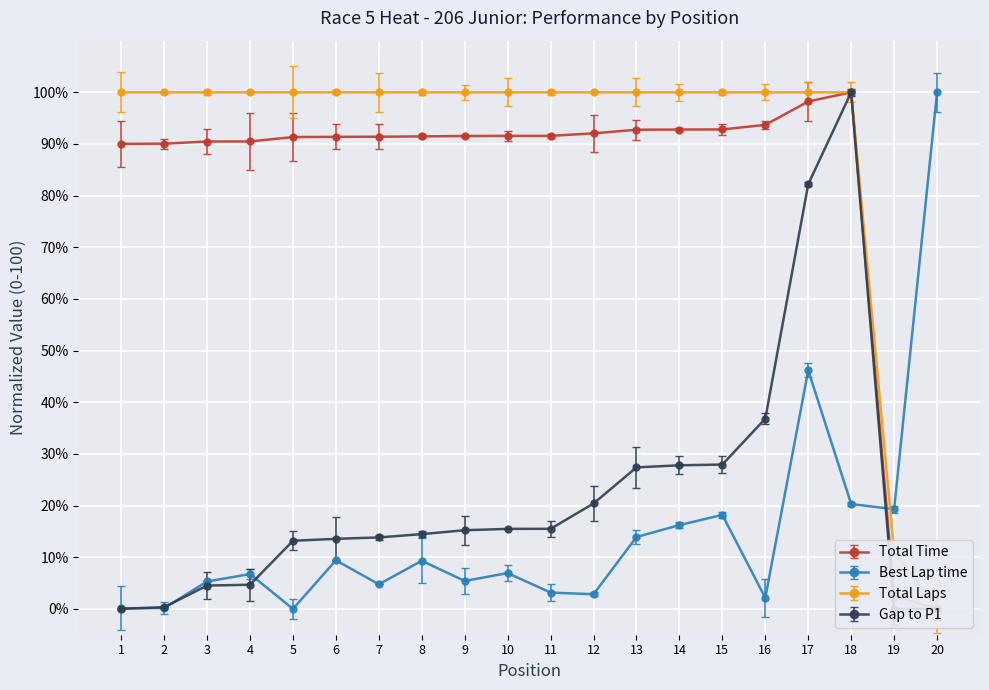

Is the value of Gap to P1 at 3 greater than the value of Total Laps at 8?

No